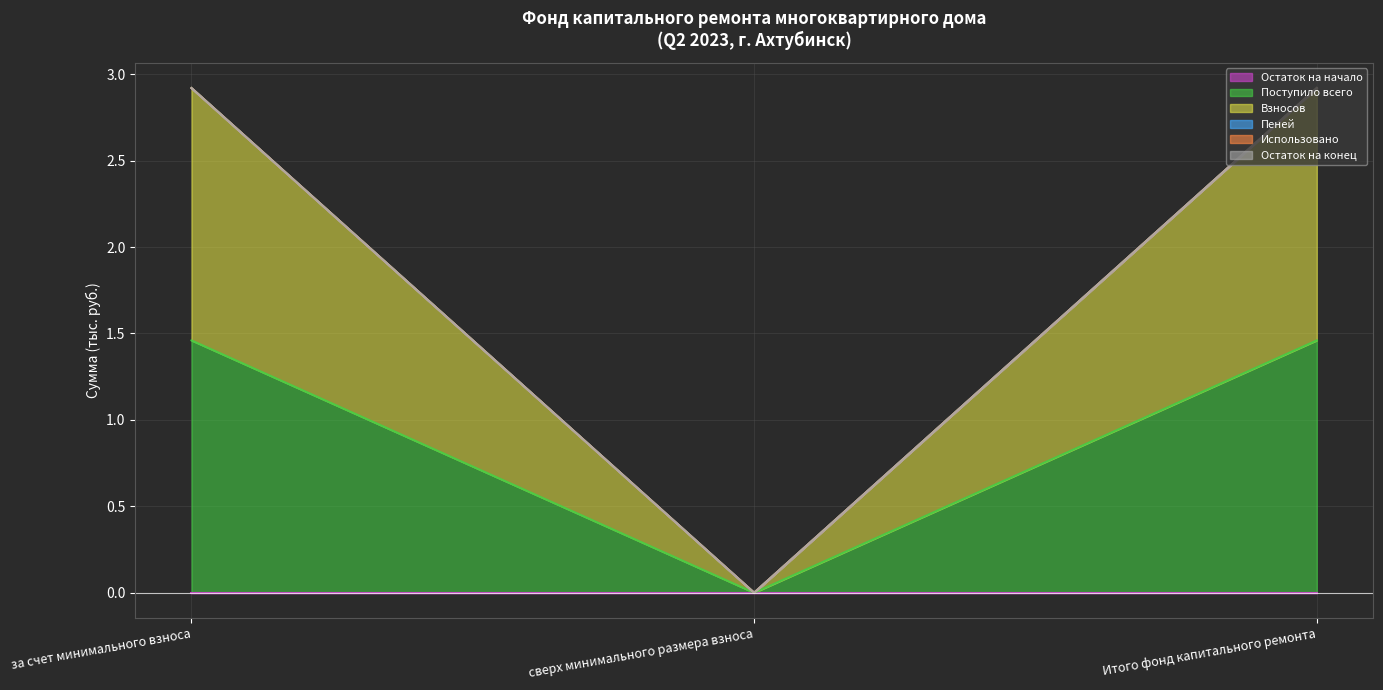

Does the chart display data point markers on the line(s)?

No